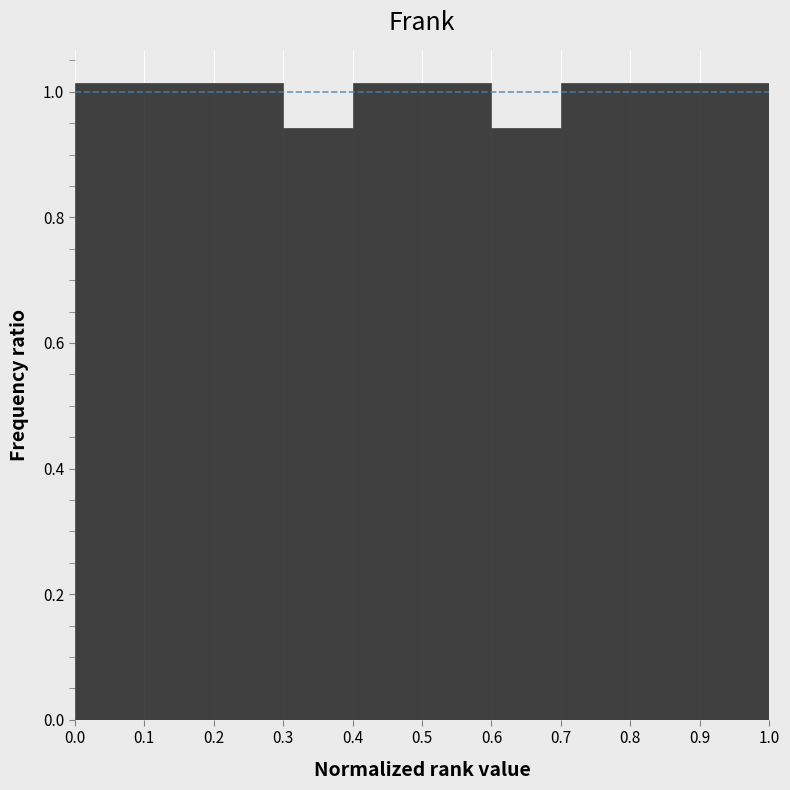

Reading left to right, list every bar in this chart as the range it spans on the x-axis followed by its height. The values are not printed on the chart, so give them approximately, as read against the axis.

0.0 to 0.1: 1.02
0.1 to 0.2: 1.02
0.2 to 0.3: 1.02
0.3 to 0.4: 0.94
0.4 to 0.5: 1.02
0.5 to 0.6: 1.02
0.6 to 0.7: 0.94
0.7 to 0.8: 1.02
0.8 to 0.9: 1.02
0.9 to 1.0: 1.02